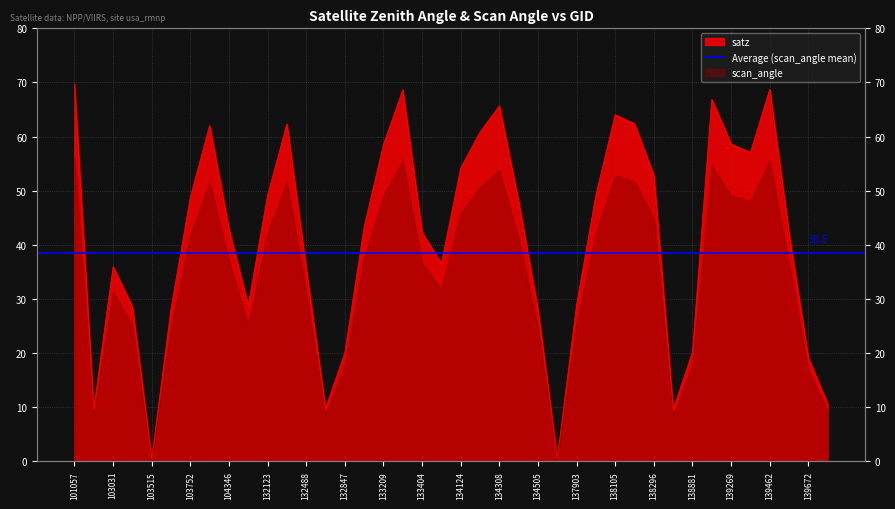

Is it true that the value at 103396 is 28.6?

True